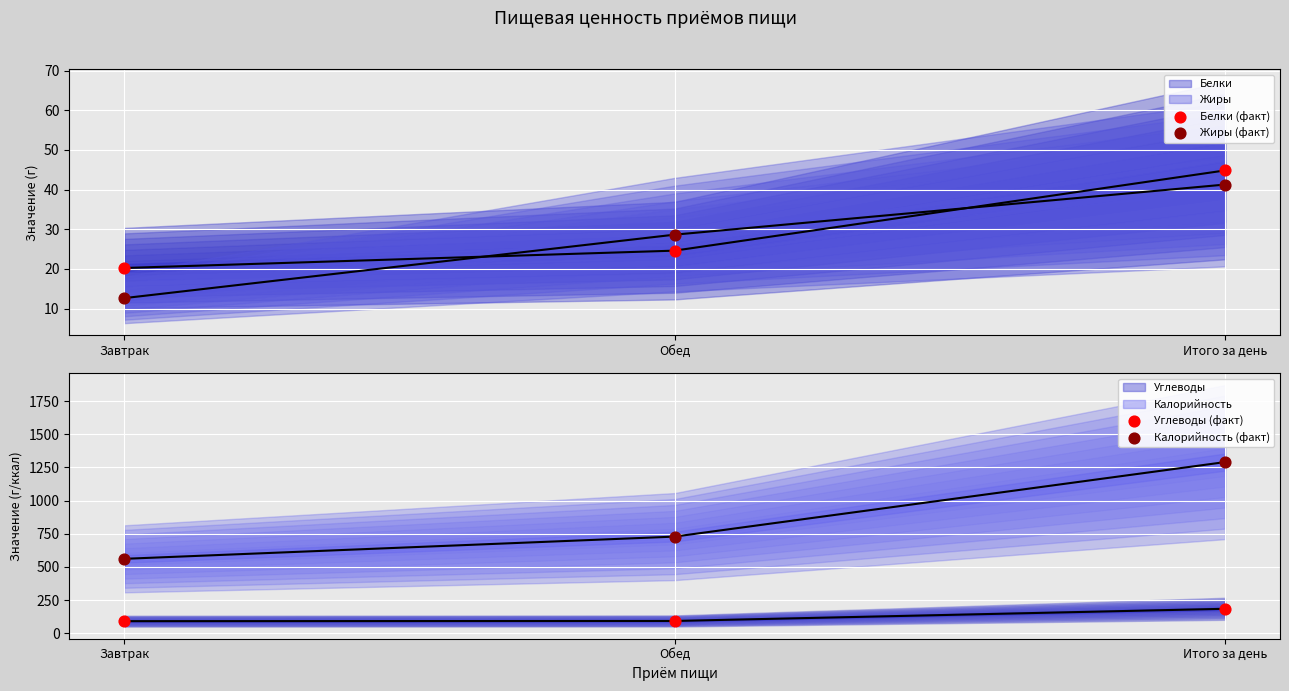

Is the value of Жиры (факт) at Обед greater than the value of Калорийность (факт) at Итого за день?

No